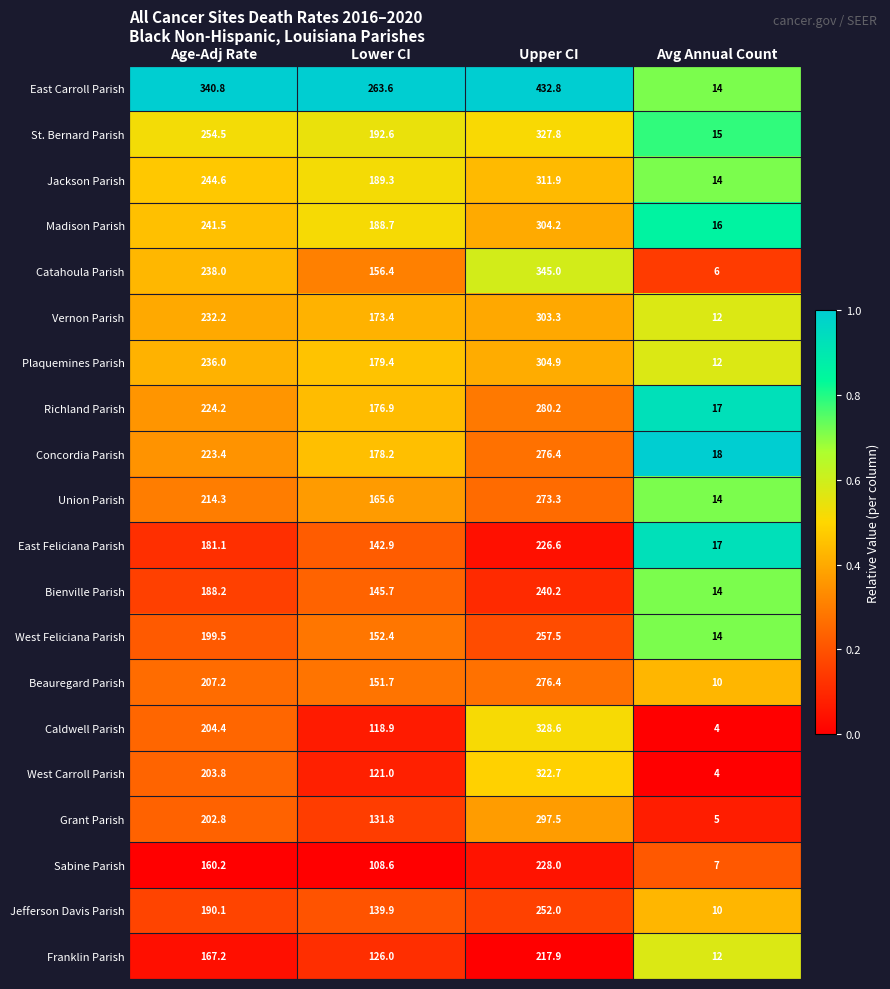

Count the number of data series in this chart.

20